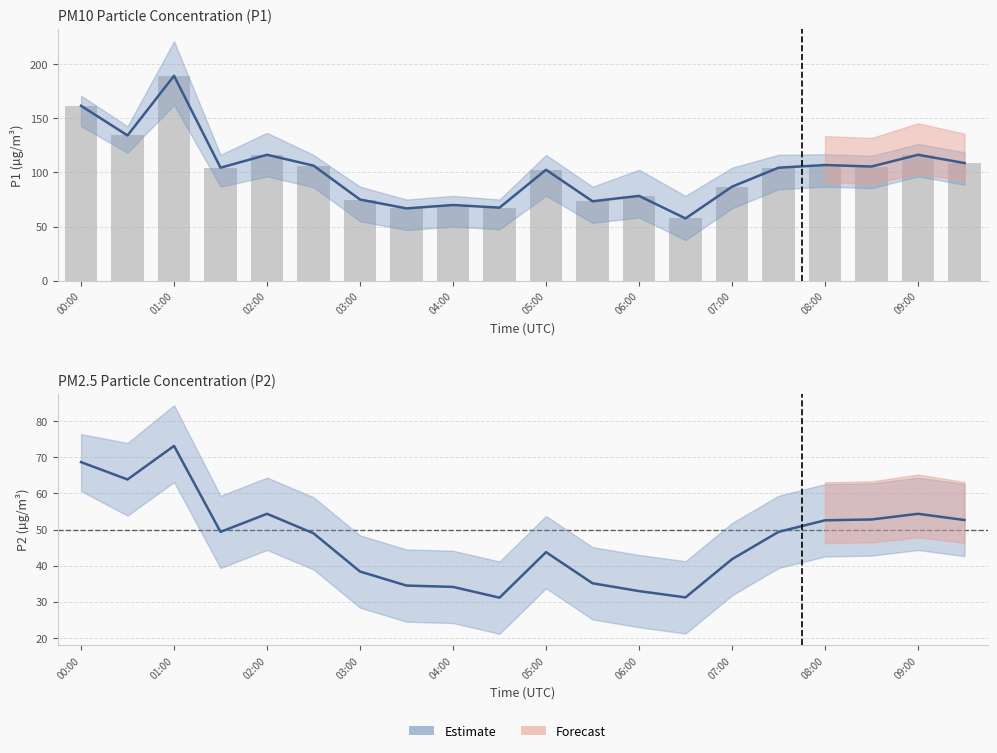

Does the chart contain any negative values?

No